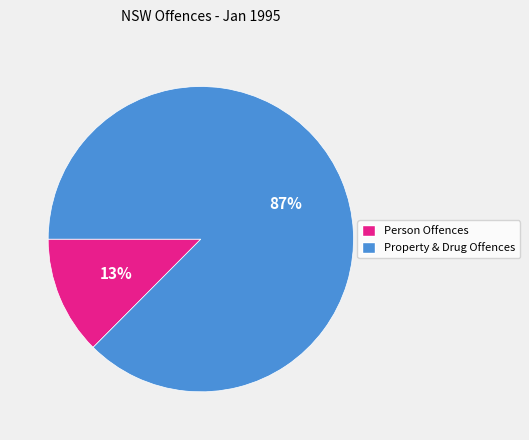

To the nearest percent, what portion does Person Offences represent?

13%